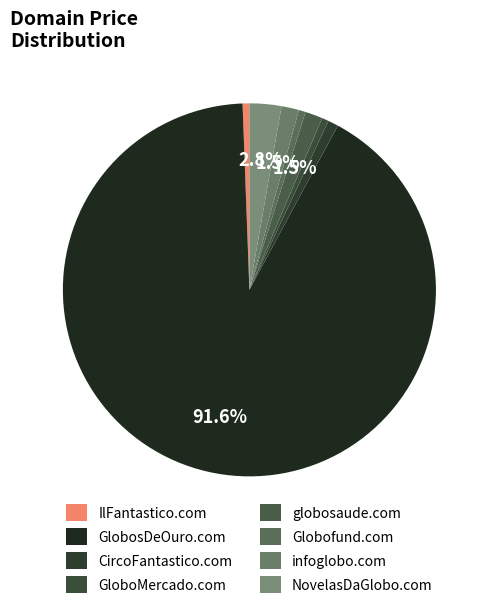

To the nearest percent, what is the difference between the largest and smallest slice percentages?

91%